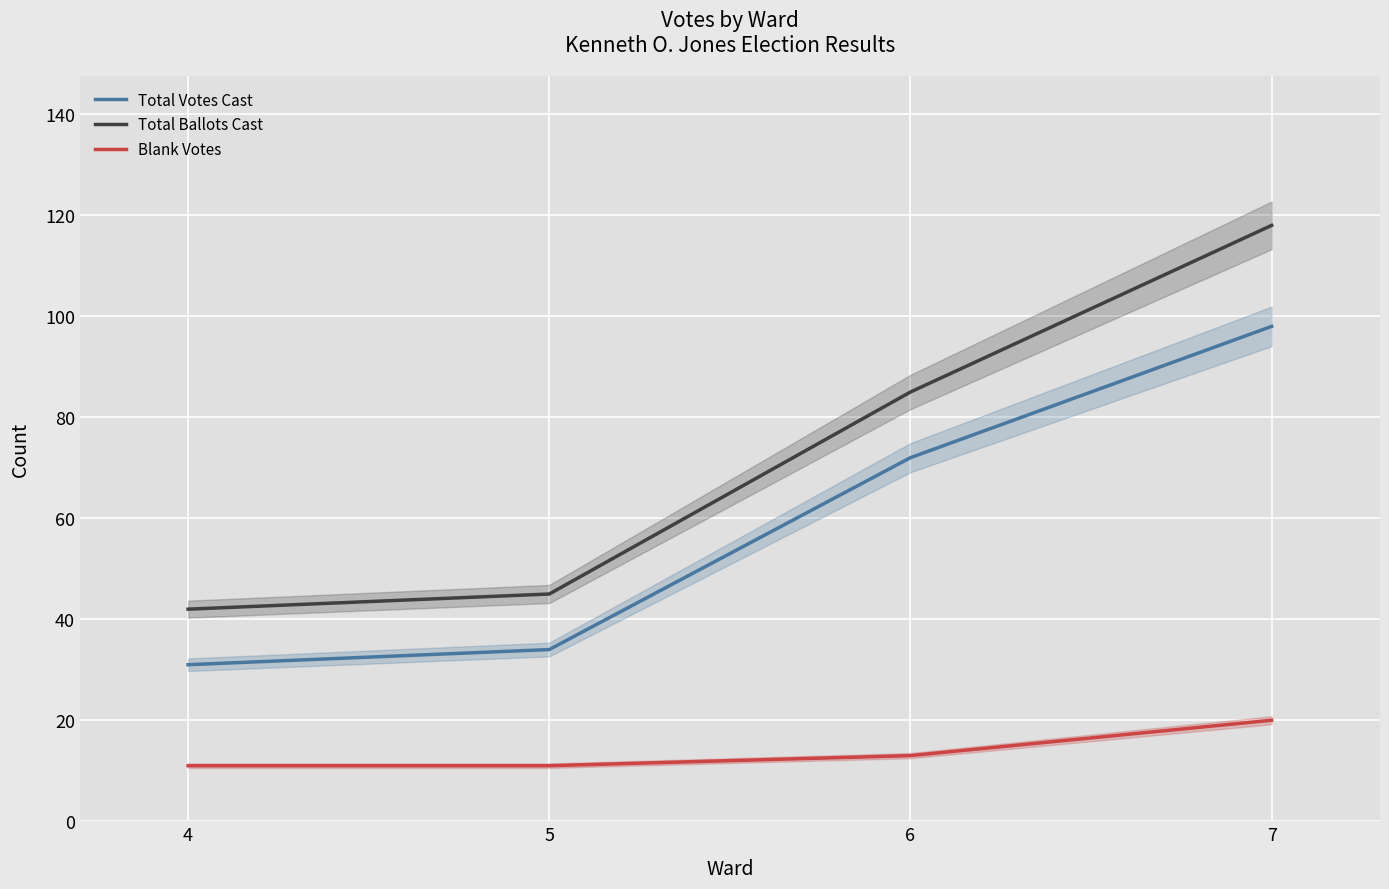

Rank the series by their average value, from highest to lowest.

Total Ballots Cast, Total Votes Cast, Blank Votes